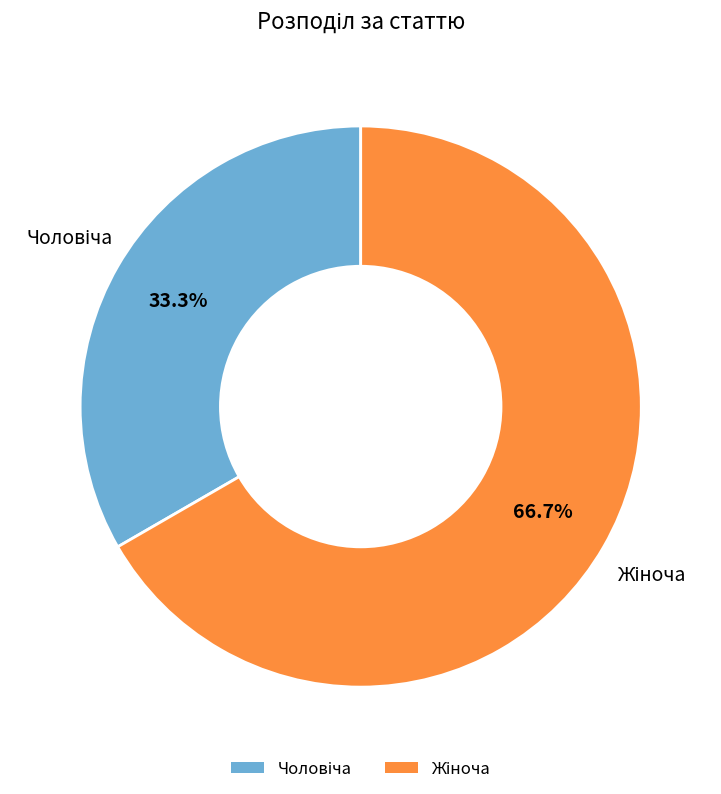

Does any single category account for the majority?

Yes